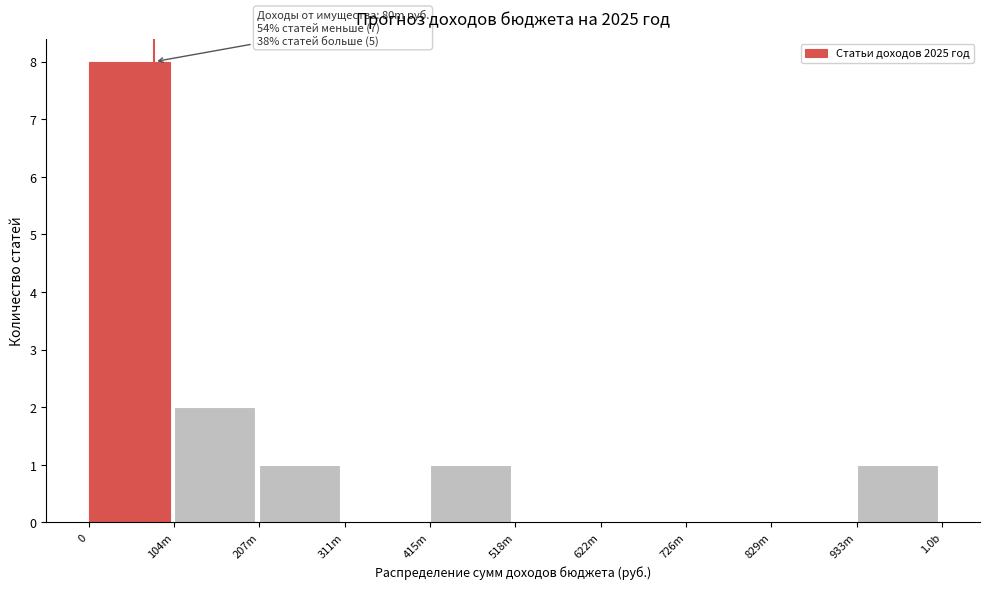

Reading left to right, list all the values displayed in this chart.

0=8	104m=2	207m=1	311m=0	415m=1	518m=0	622m=0	726m=0	829m=0	933m=1